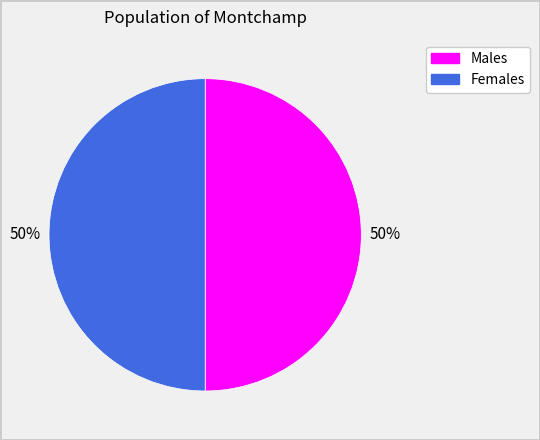

To the nearest percent, what is the average slice percentage?

50%